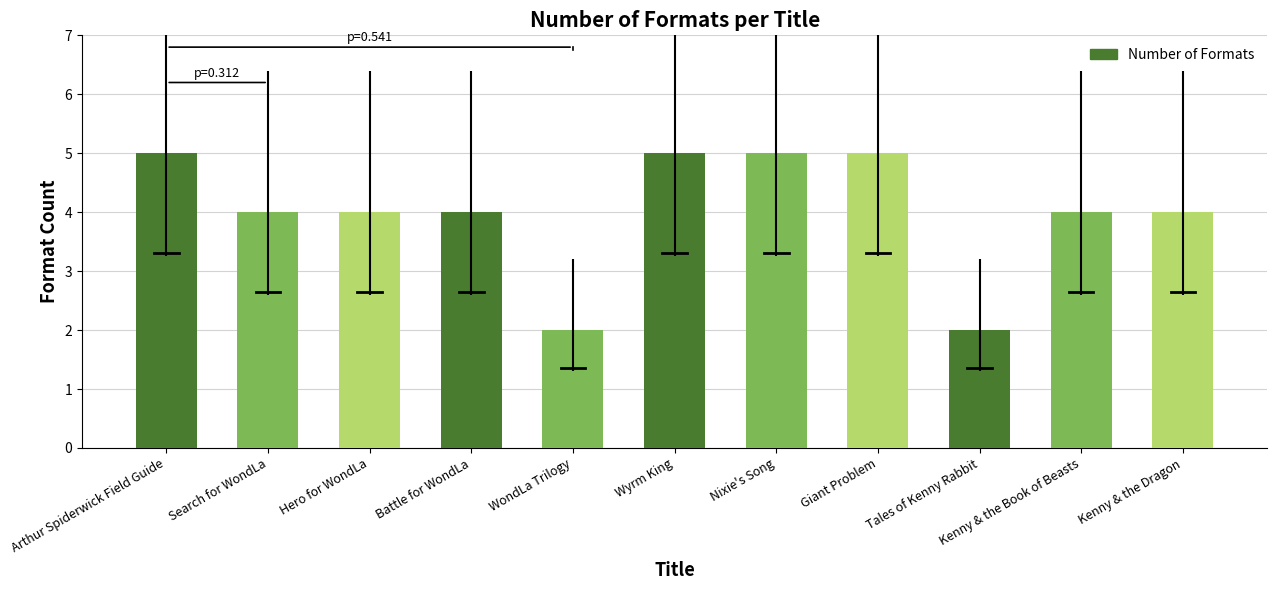

What is the maximum value shown in the chart?

5